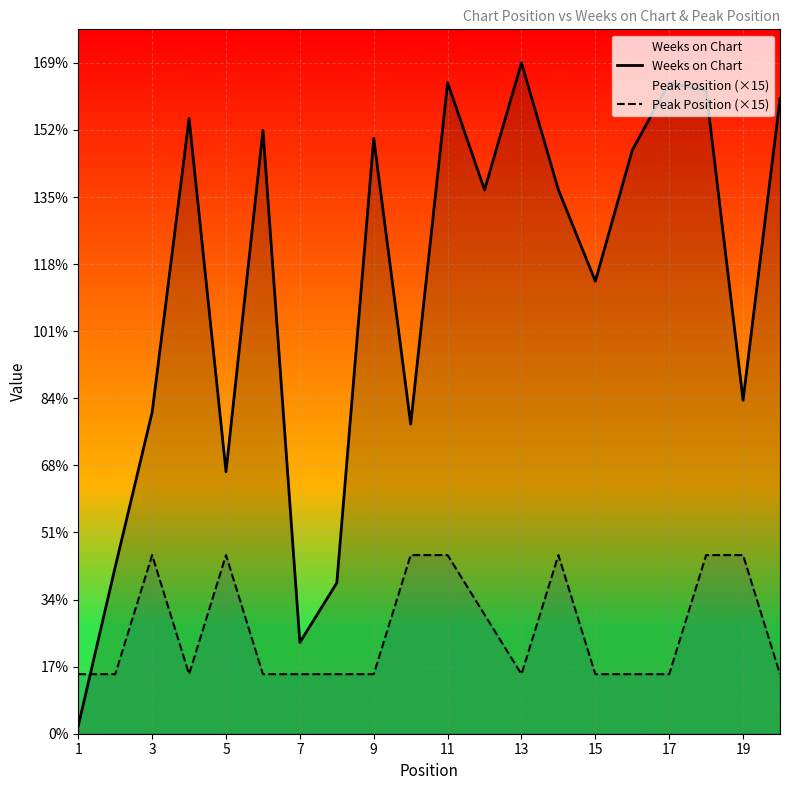

Reading left to right, what are all the values shown in this chart?

Weeks on Chart: 2	42	81	155	66	152	23	38	150	78	164	137	169	137	114	147	164	162	84	160
Peak Position (×15): 15	15	45	15	45	15	15	15	15	45	45	30	15	45	15	15	15	45	45	15